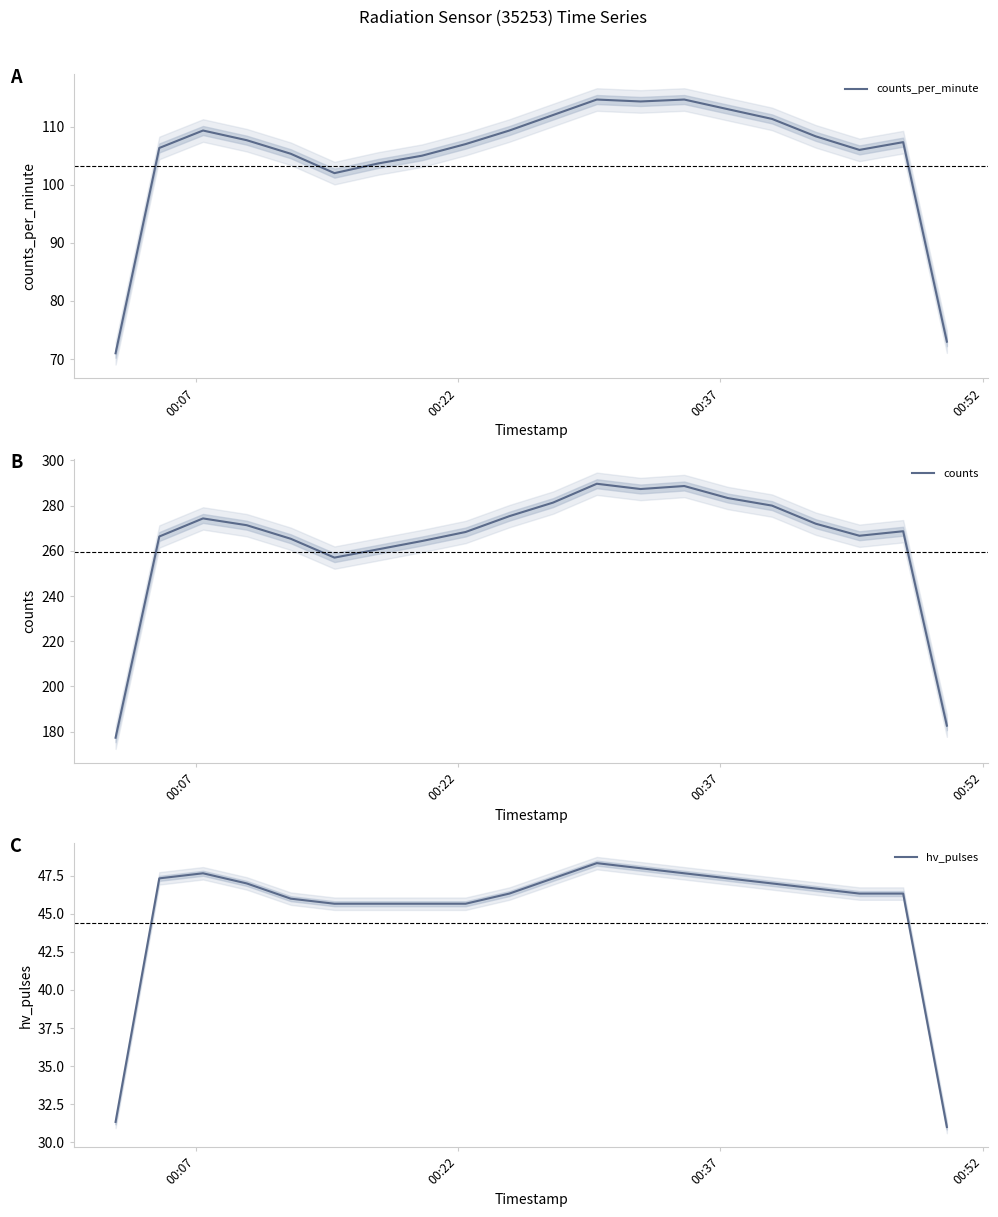

What is the greatest value displayed?

289.7